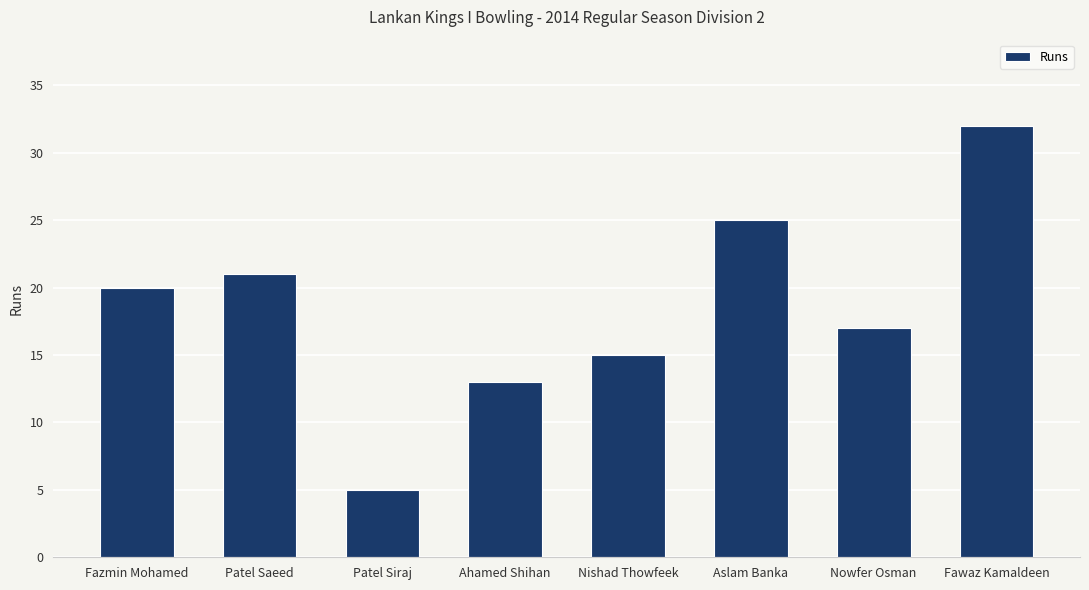

Does the chart contain stacked bars?

No